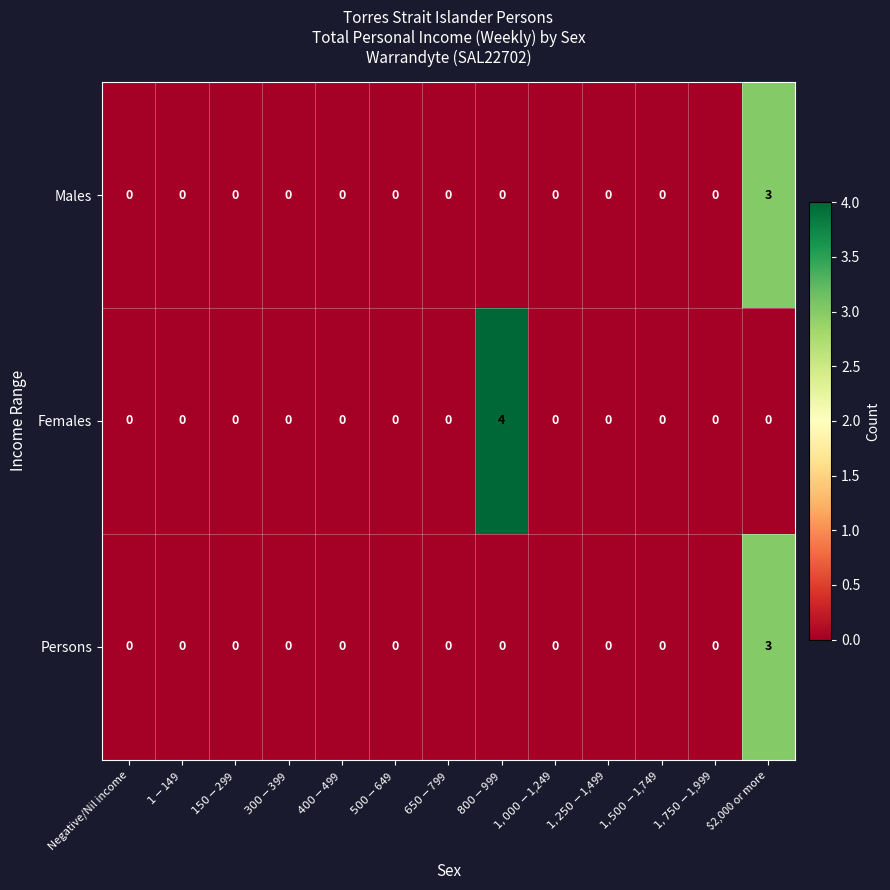

Which series has the widest spread of values?

Females